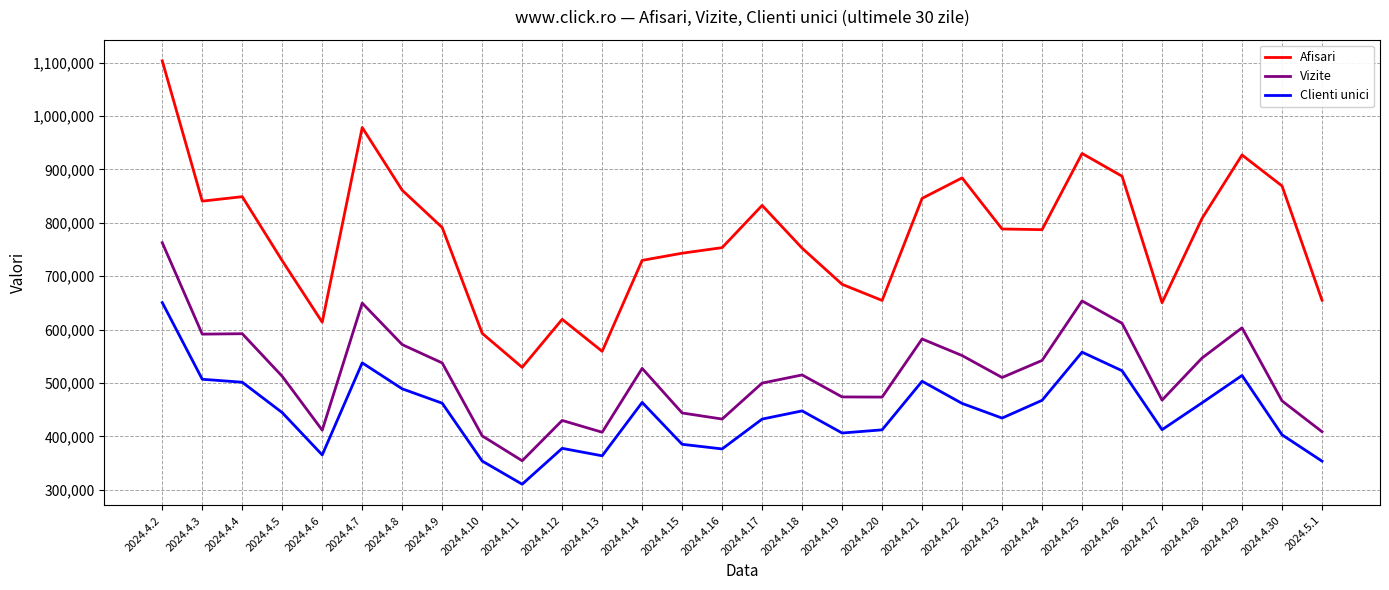

At which label does Afisari reach its peak?

2024.4.2